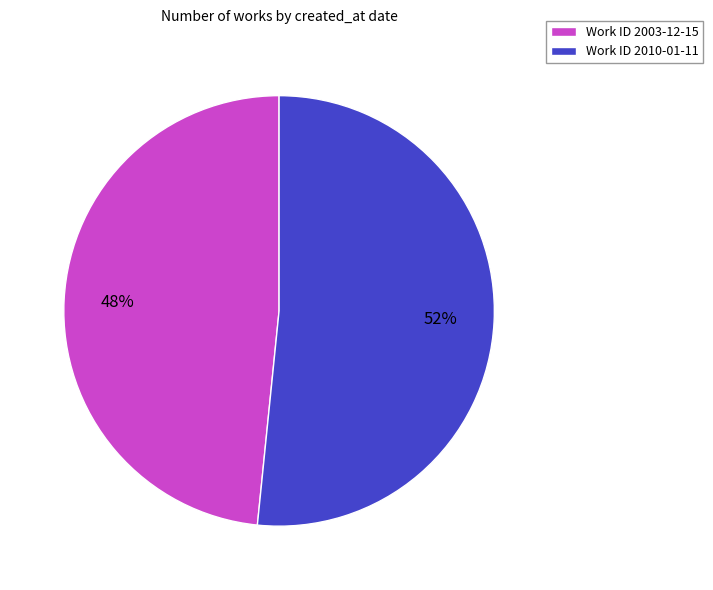

To the nearest percent, what is the average slice percentage?

50%